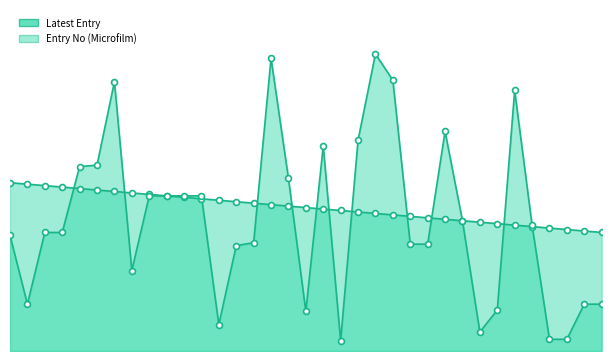

At how many categories does at least one series exceed 23?

35